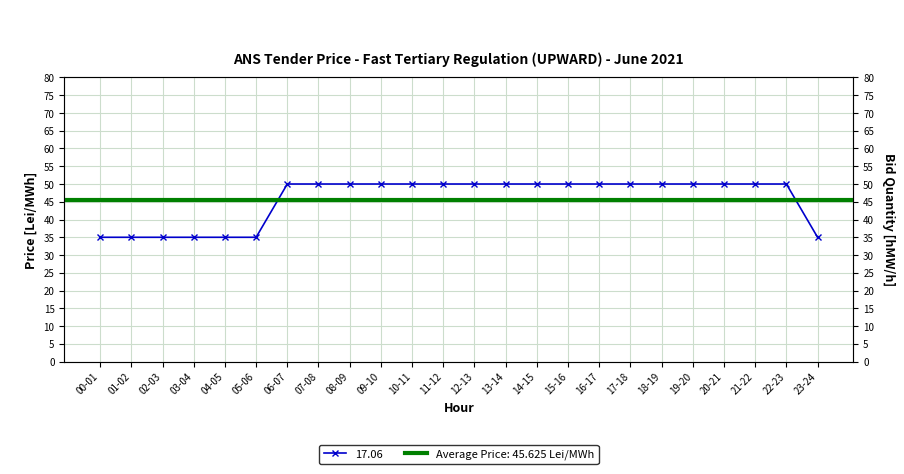

Count the values in the range 35 to 50.

24